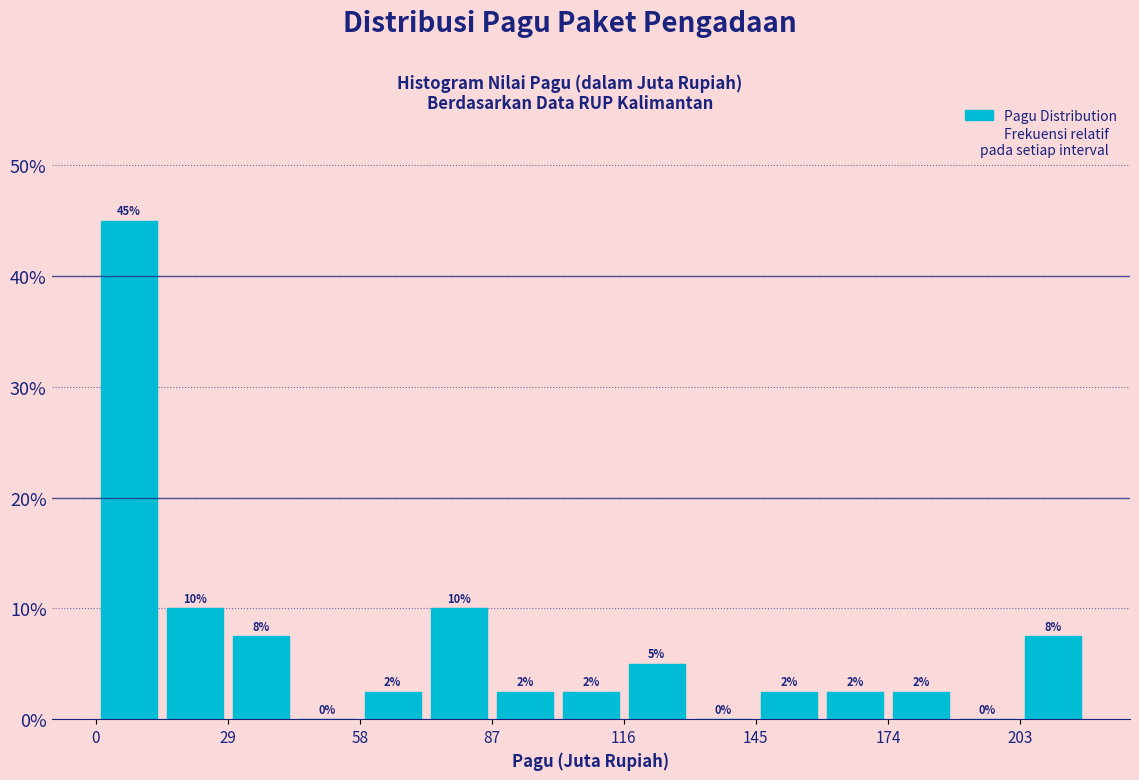

Read against the x-axis, roughly where is the centre of the tallest bar?

10